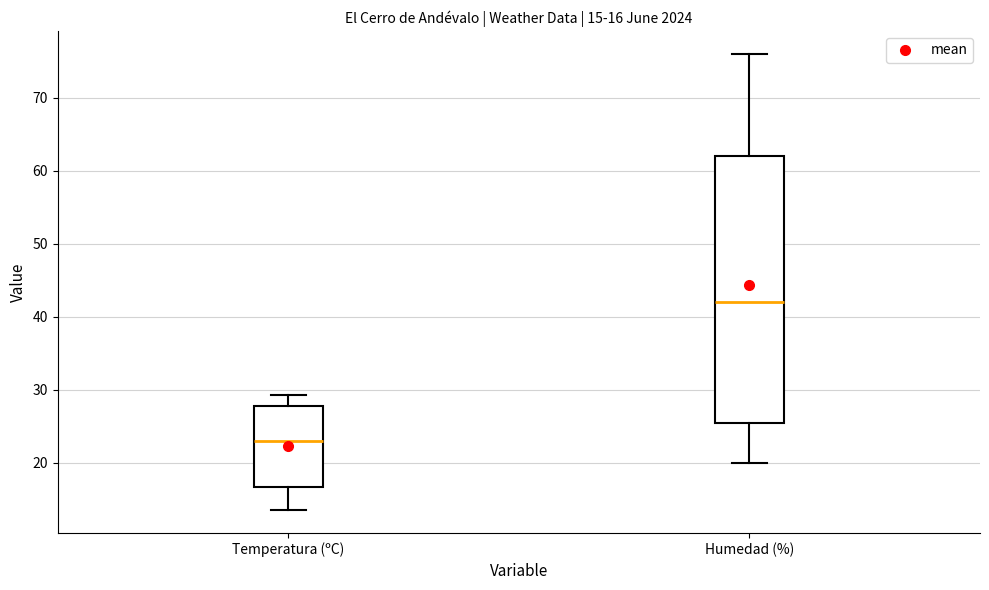

Which box is the tallest, from its lower edge to its upper edge?

Humedad (%)